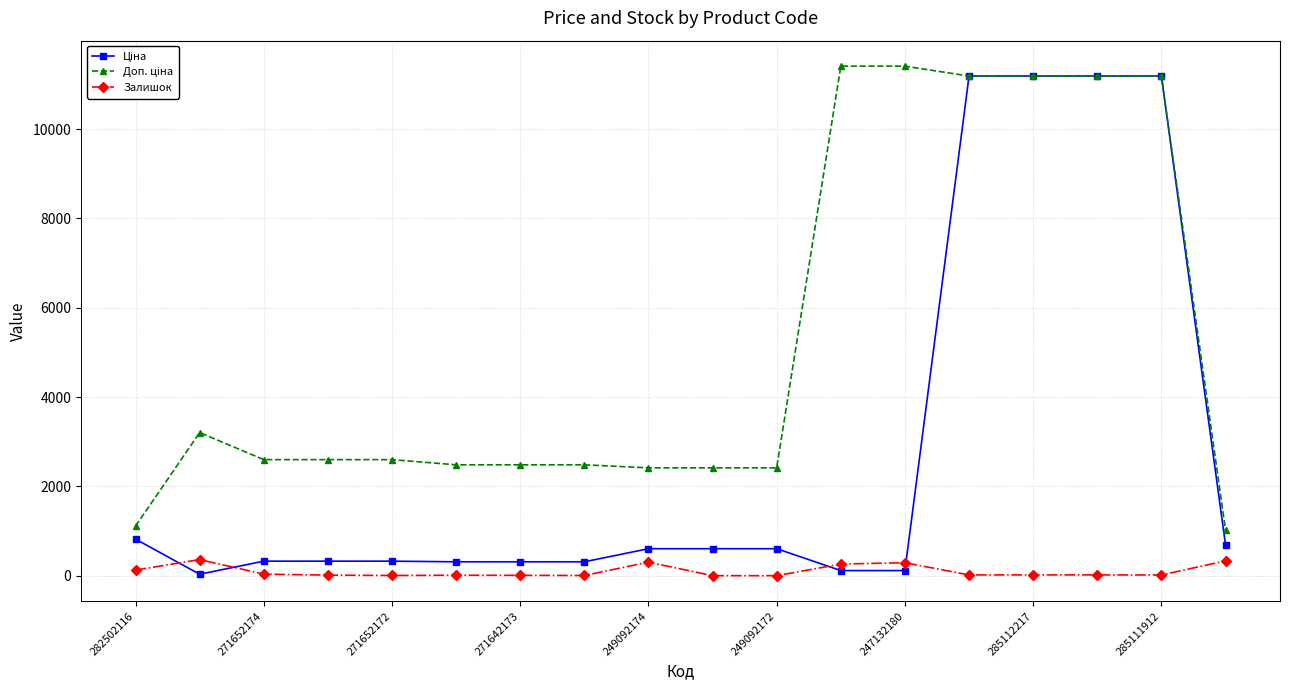

True or false: Залишок has more than 1 points higher than both neighbors.

True